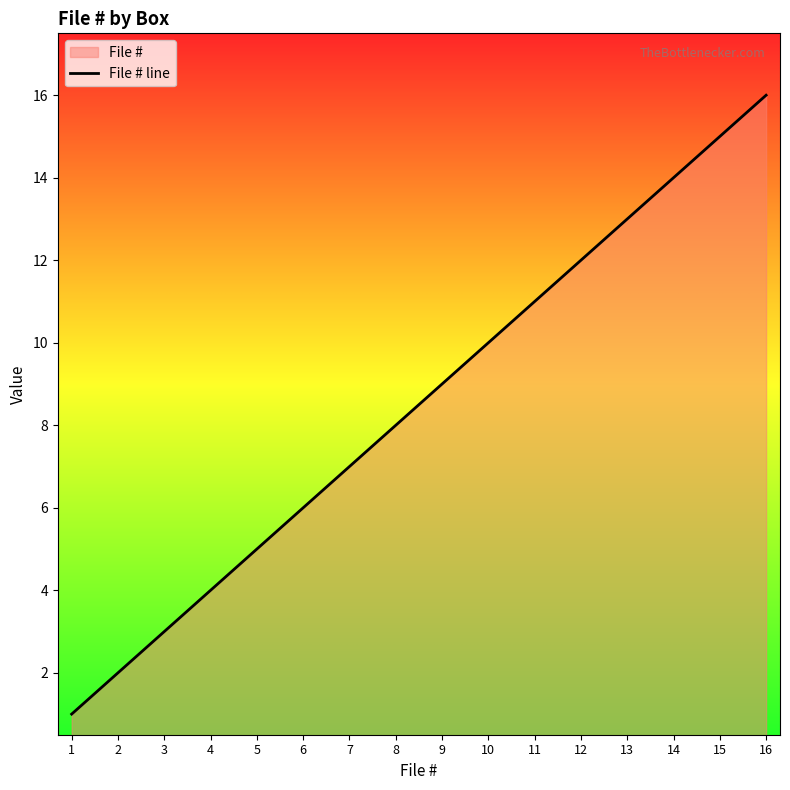

What is the value of the 15th point from the left?

15